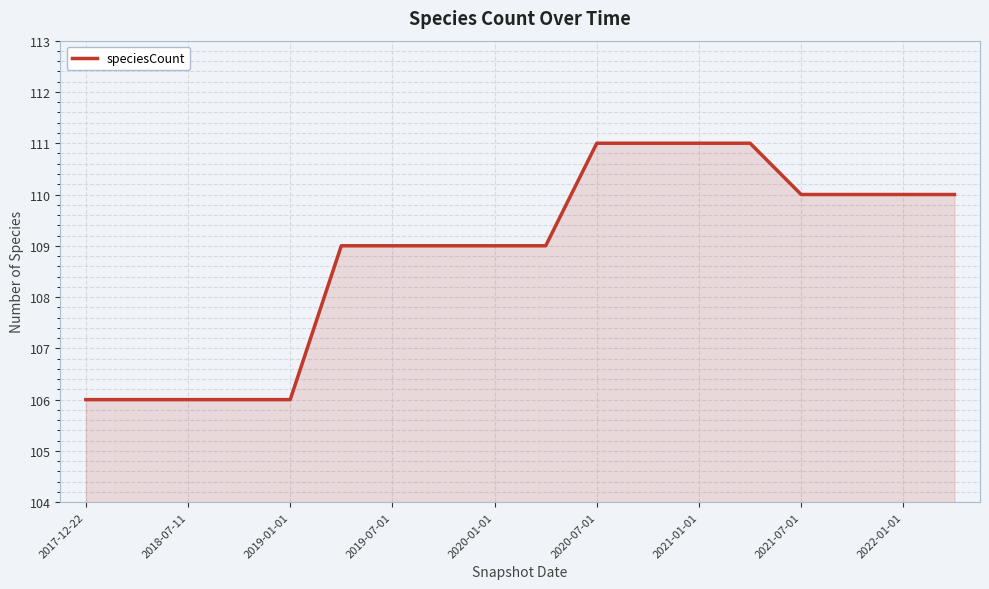

What is the smallest value displayed?

106